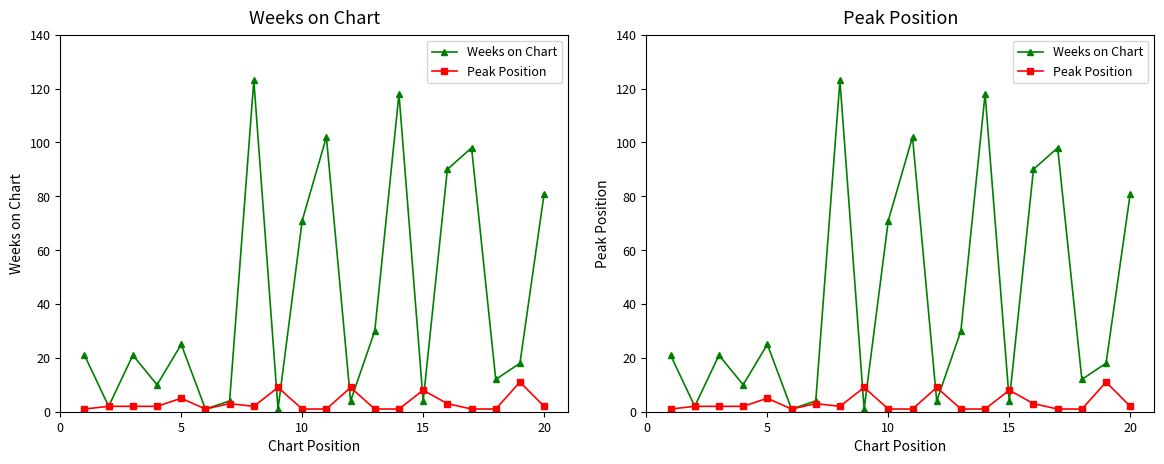

What is the value of the Peak Position point at the 10th from the left?

1